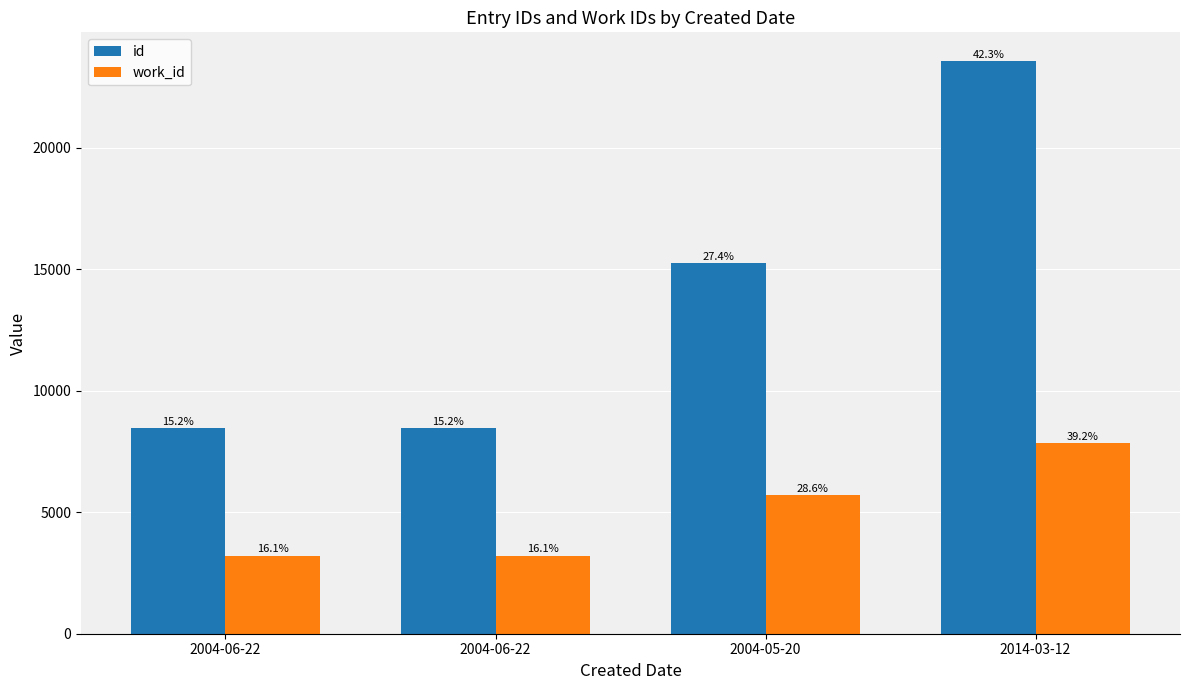

What is the minimum value shown in the chart?

3216